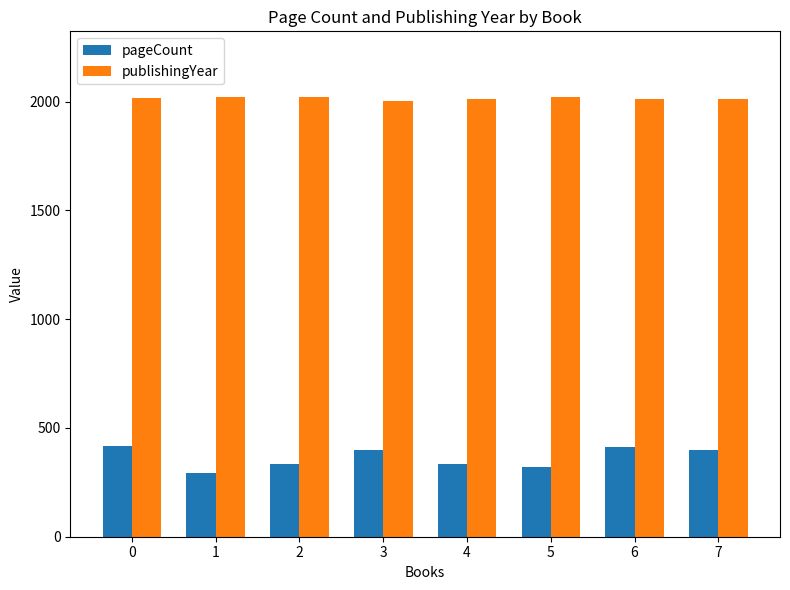

What is the highest value of the publishingYear series?

2020